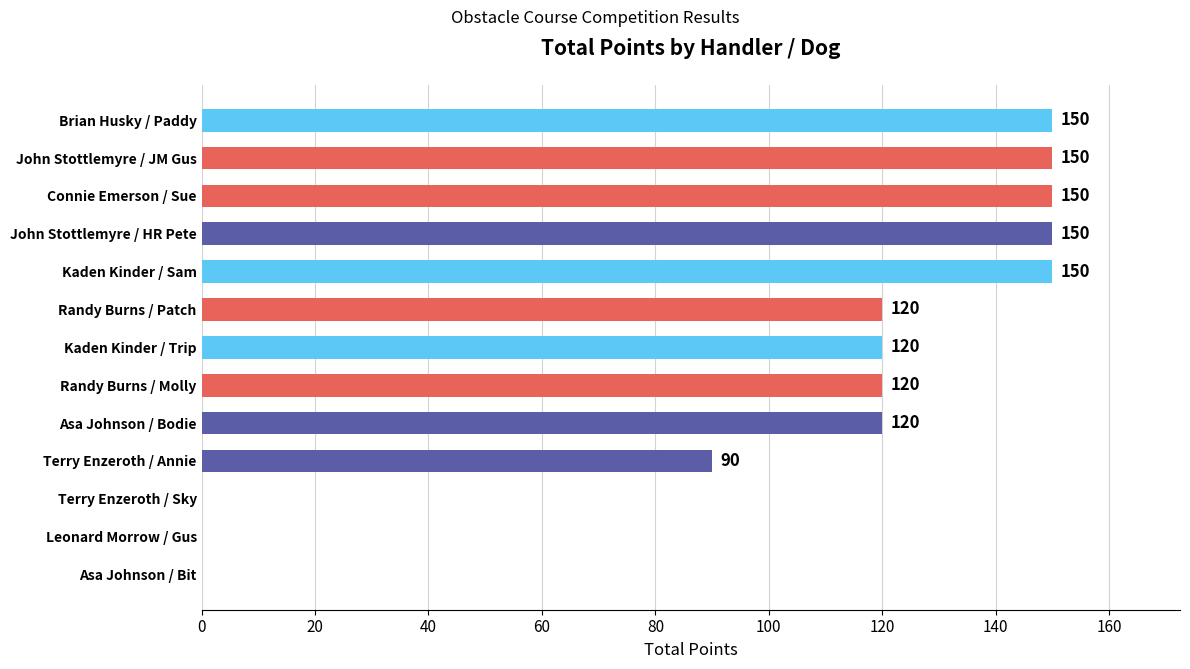

Are the bars horizontal?

Yes